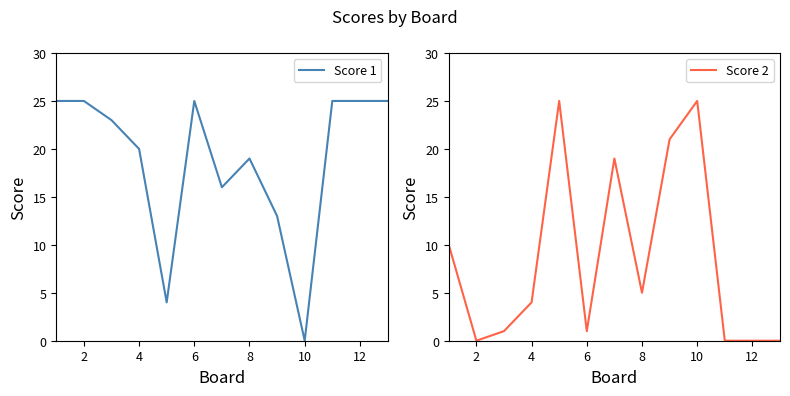

What is the maximum value for Score 1?

25